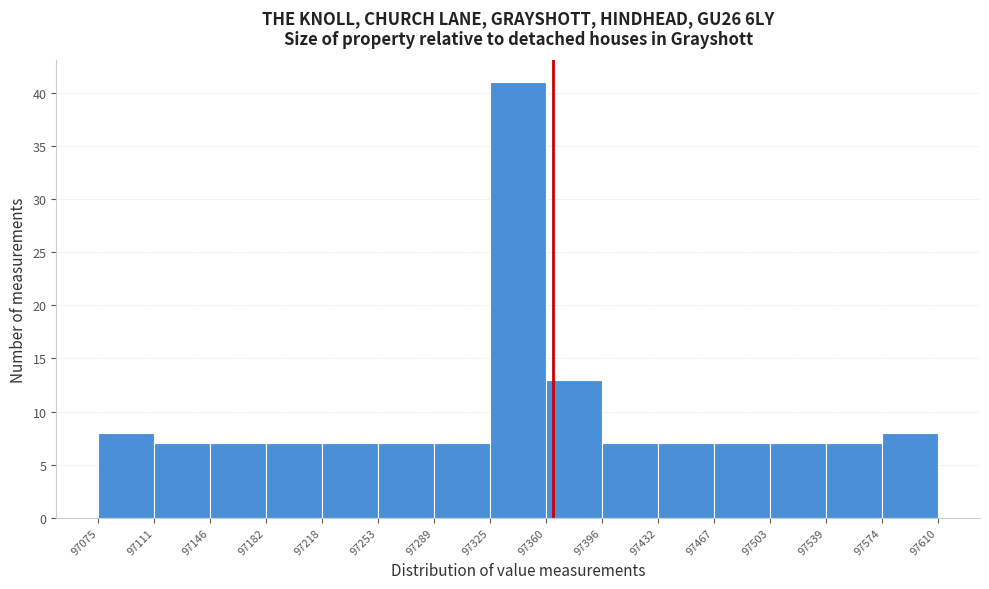

How tall is the bar that spans 97467 to 97503 on the x-axis? The values are not printed on the chart, so give them approximately, as read against the axis.

7